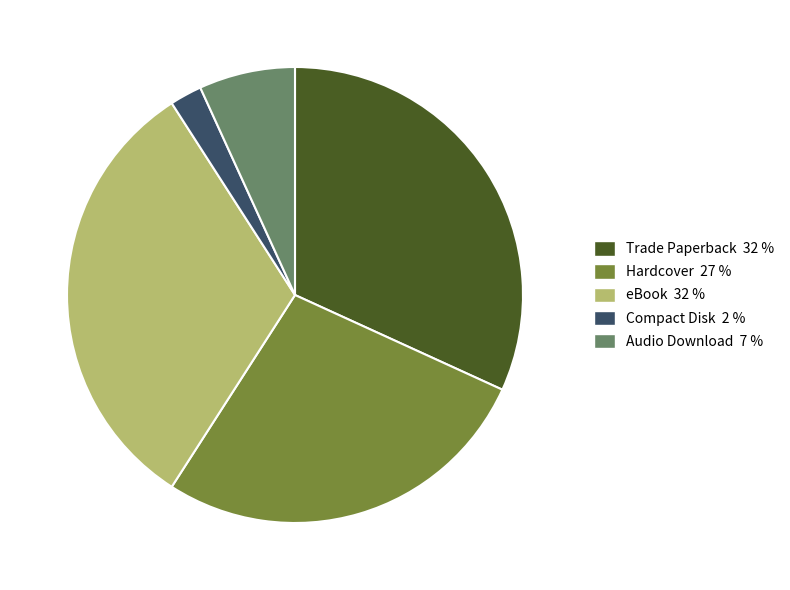

Is there a majority slice in this chart?

No